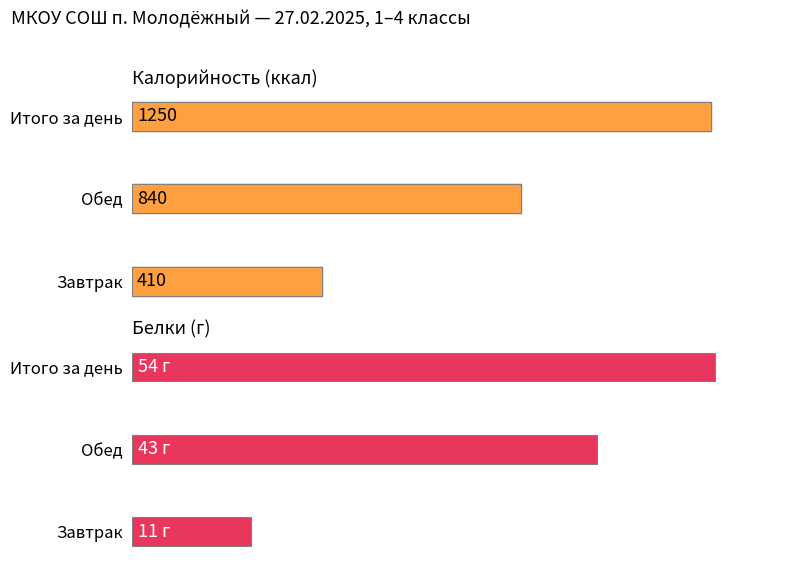

List the series in order of their overall mean, lowest first.

Белки, Калорийность